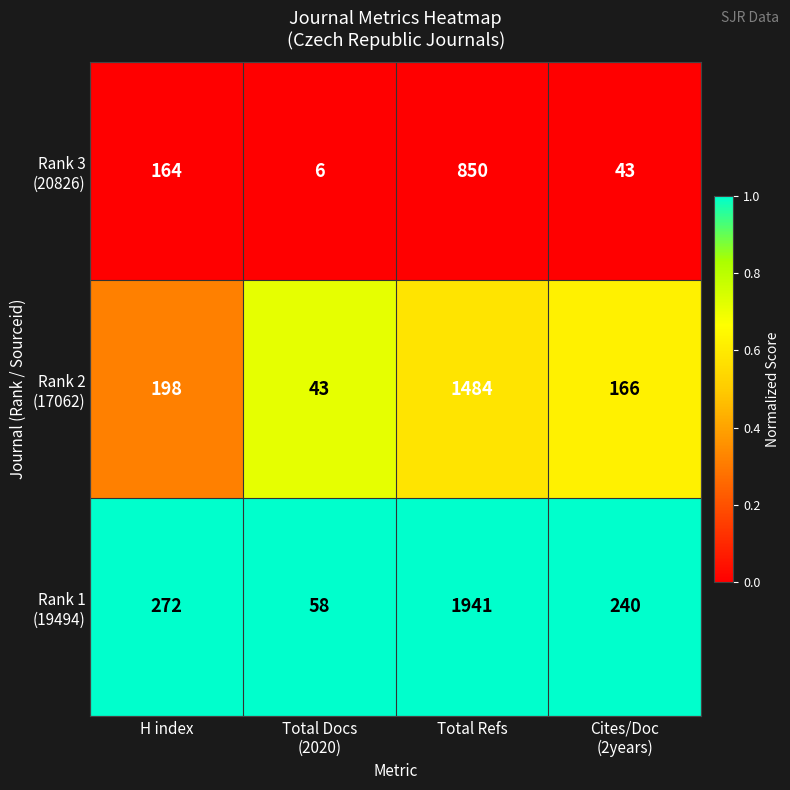

At which category is the sum across all series the highest?

Total Refs